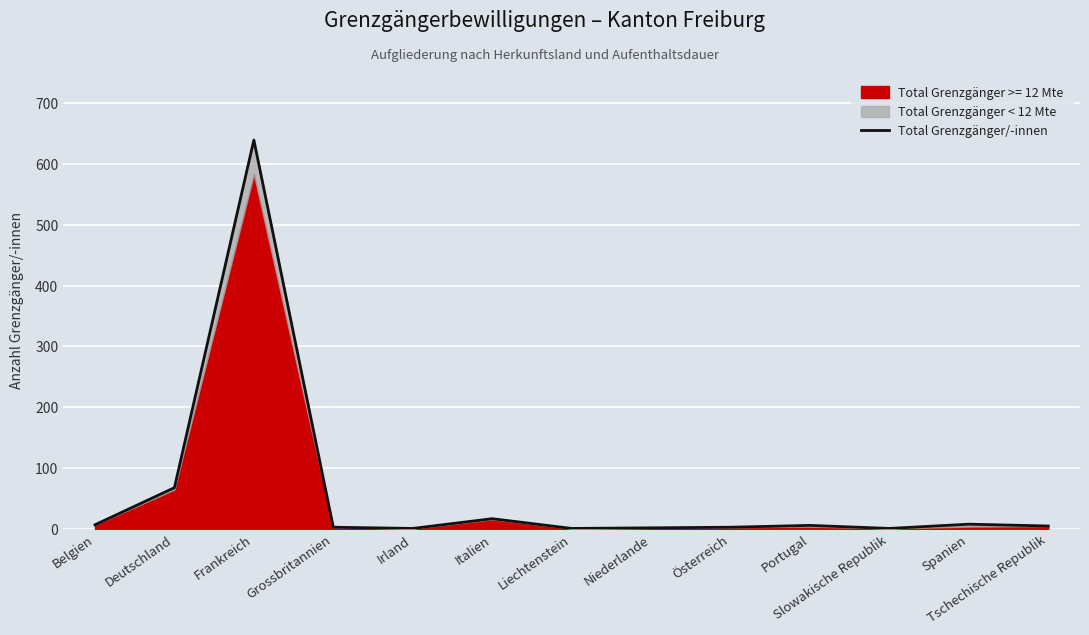

Approximately how many times larger is the value at Belgien compared to Portugal?

1.2